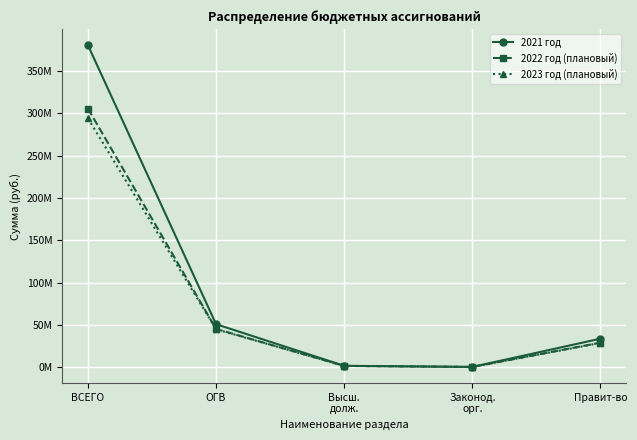

What are all the series names shown in the legend?

2021 год, 2022 год (плановый), 2023 год (плановый)